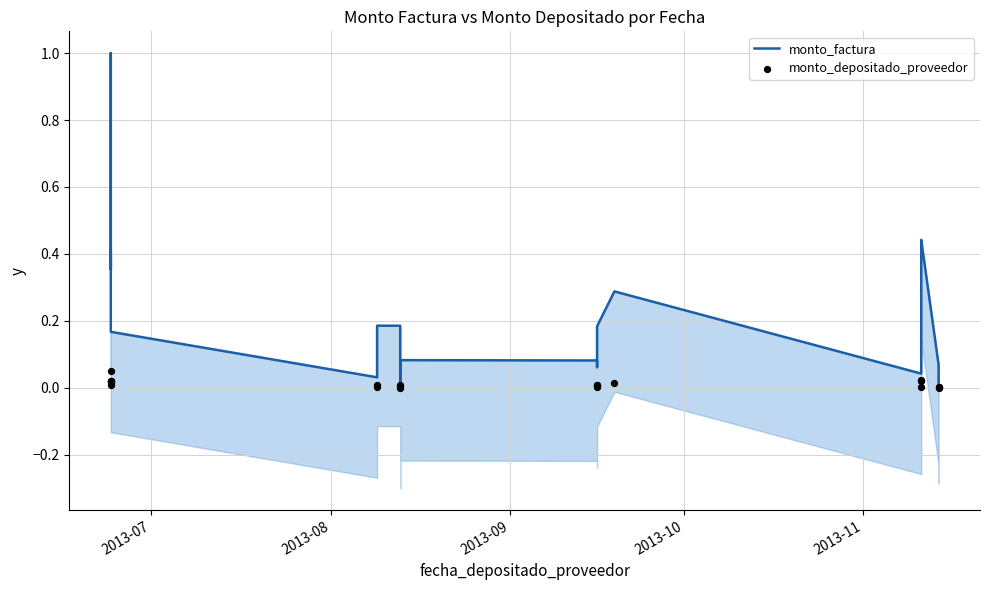

Which series has the largest Y range (max minus min)?

monto_factura